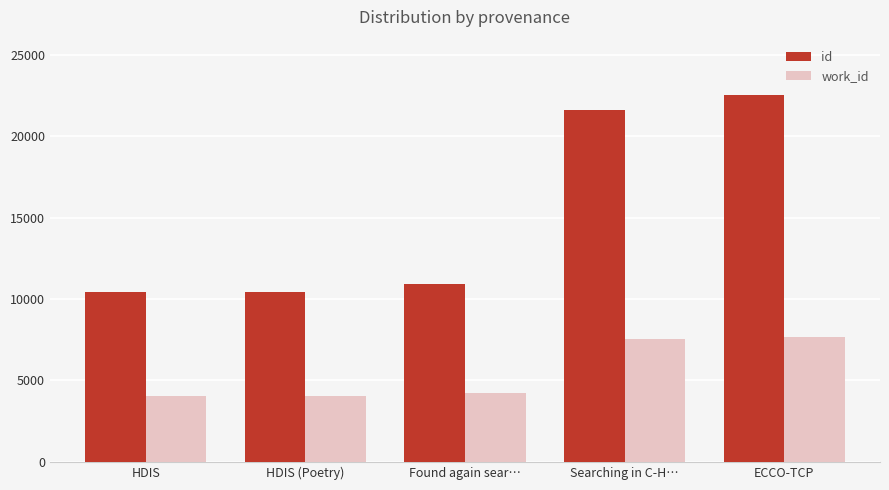

What is the maximum value shown in the chart?

22542